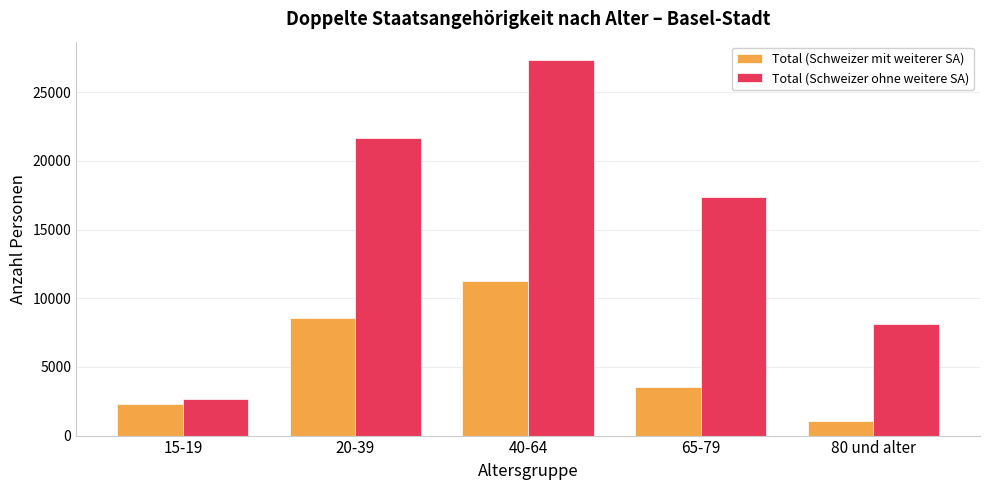

At which category is the sum across all series the highest?

40-64